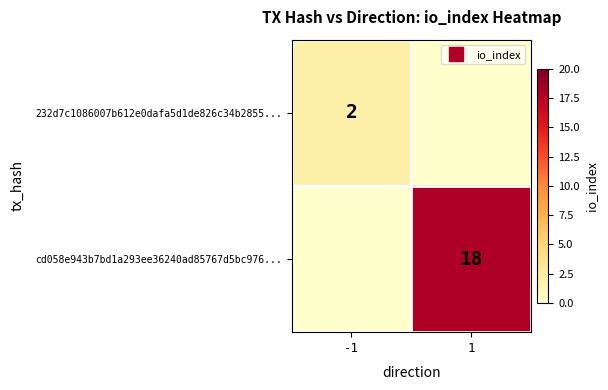

At -1, list the series in order from smallest to largest.

cd058e943b7bd1a293ee36240ad85767d5bc976..., 232d7c1086007b612e0dafa5d1de826c34b2855...